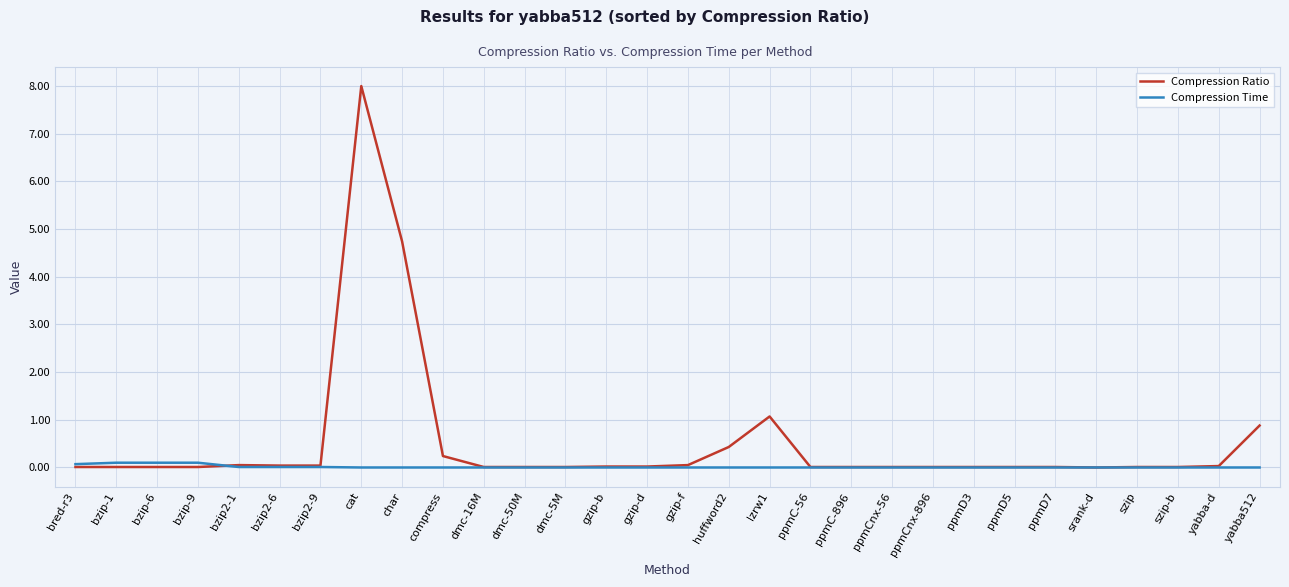

What is the maximum value for Compression Time?

0.1